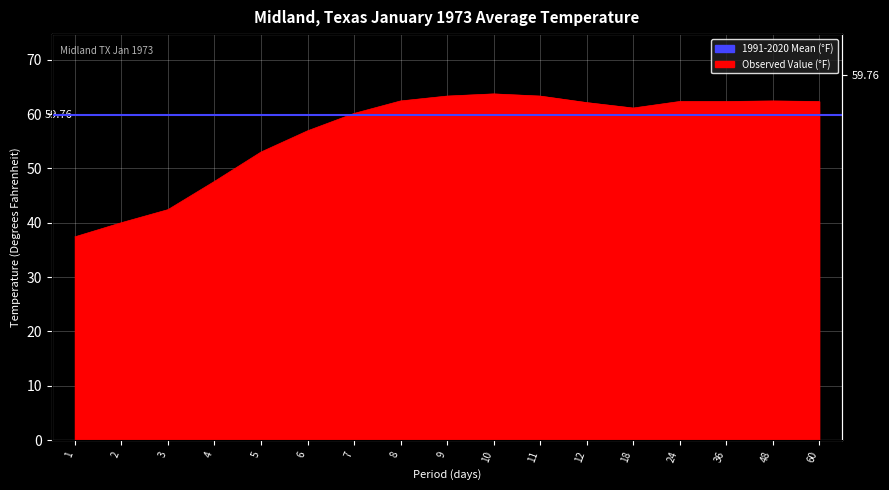

Reading left to right, extract all data points from this chart.

37.4	40.0	42.4	47.6	53.0	56.9	60.1	62.4	63.3	63.7	63.3	62.1	61.1	62.3	62.3	62.4	62.3